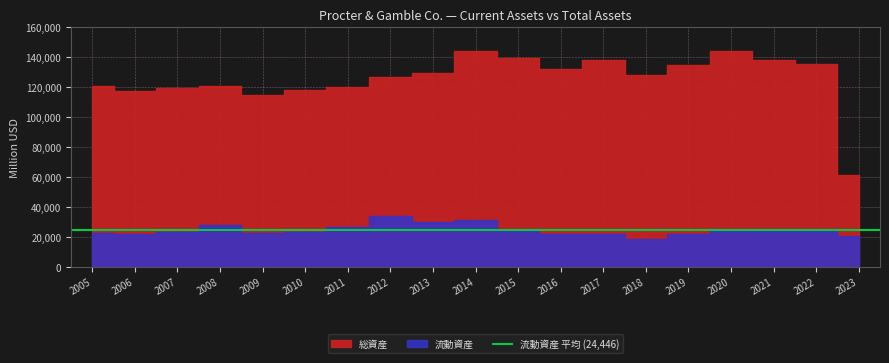

The 流動資産 series shows 4472 at 2019. True or false?

False